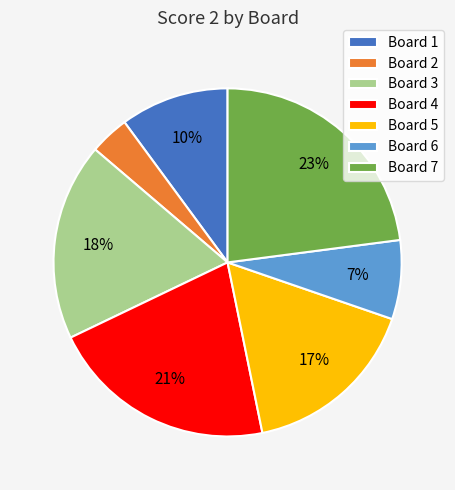

To the nearest percent, what percentage of the pie is Board 6?

7%